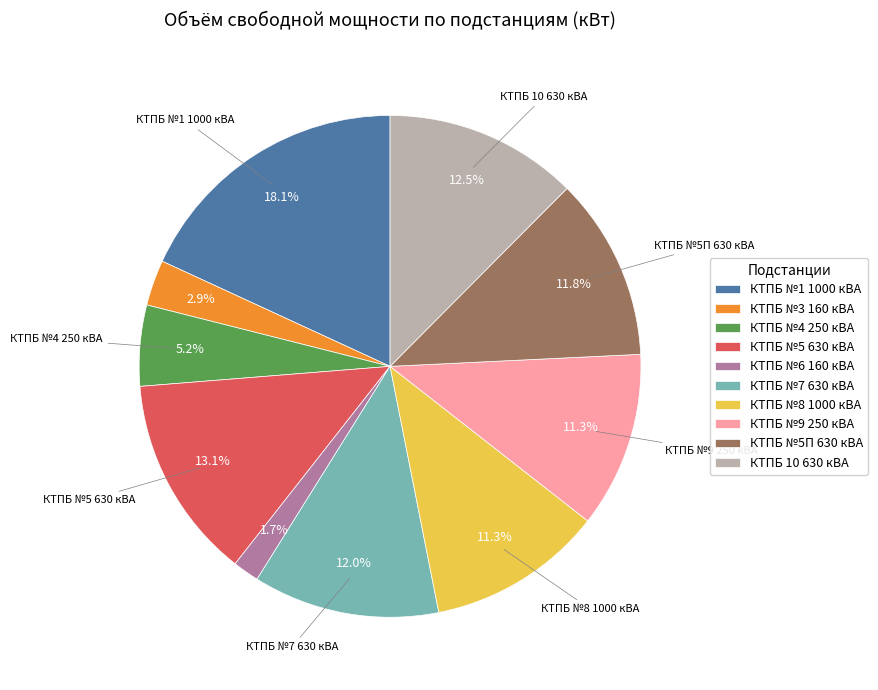

What is the ratio of the value at КТПБ №5П 630 кВА to the value at КТПБ №9 250 кВА?

1.0